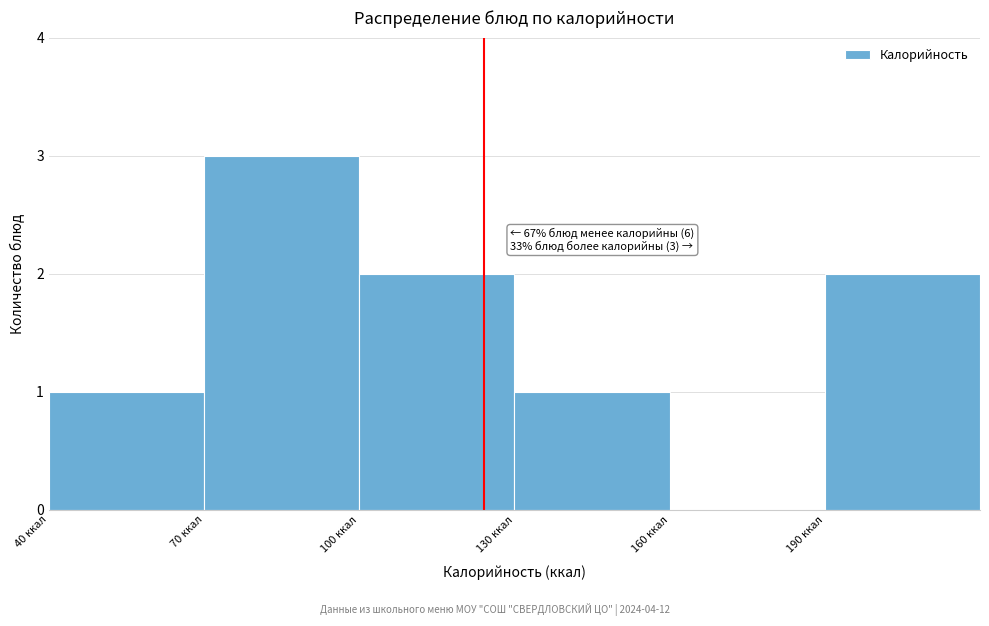

Which range on the x-axis has the tallest bar?

70 to 100